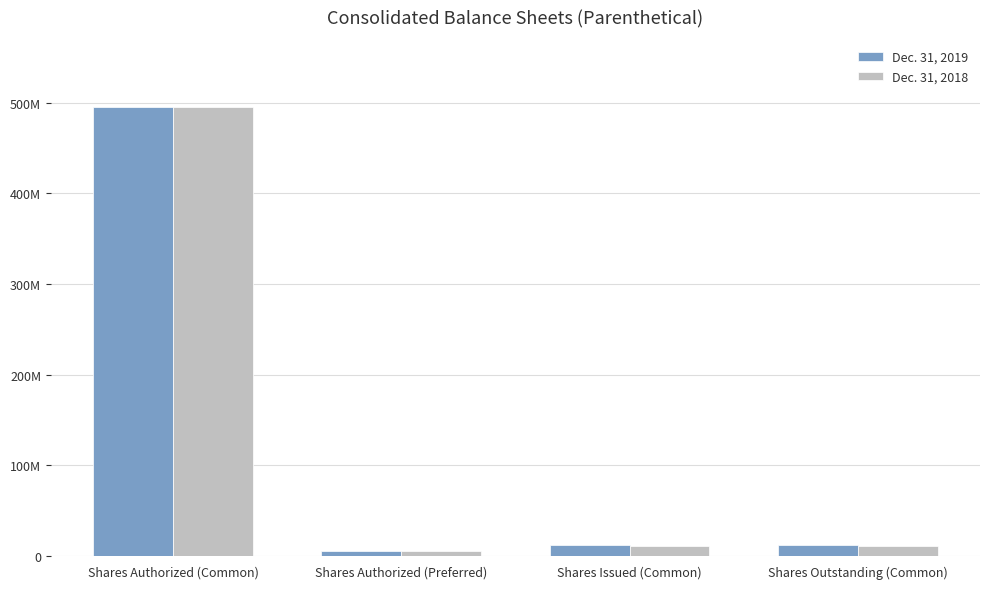

Is the value of Dec. 31, 2019 at Shares Issued (Common) greater than the value of Dec. 31, 2018 at Shares Authorized (Common)?

No